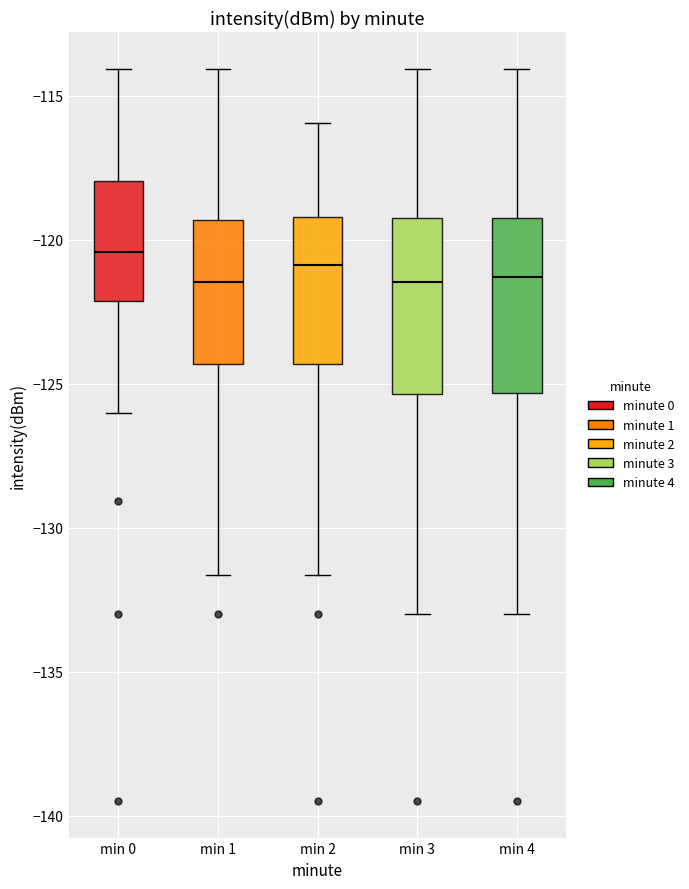

Where is the upper edge of the box for min 1 on the y-axis? The values are not printed on the chart, so give them approximately, as read against the axis.

-119.5